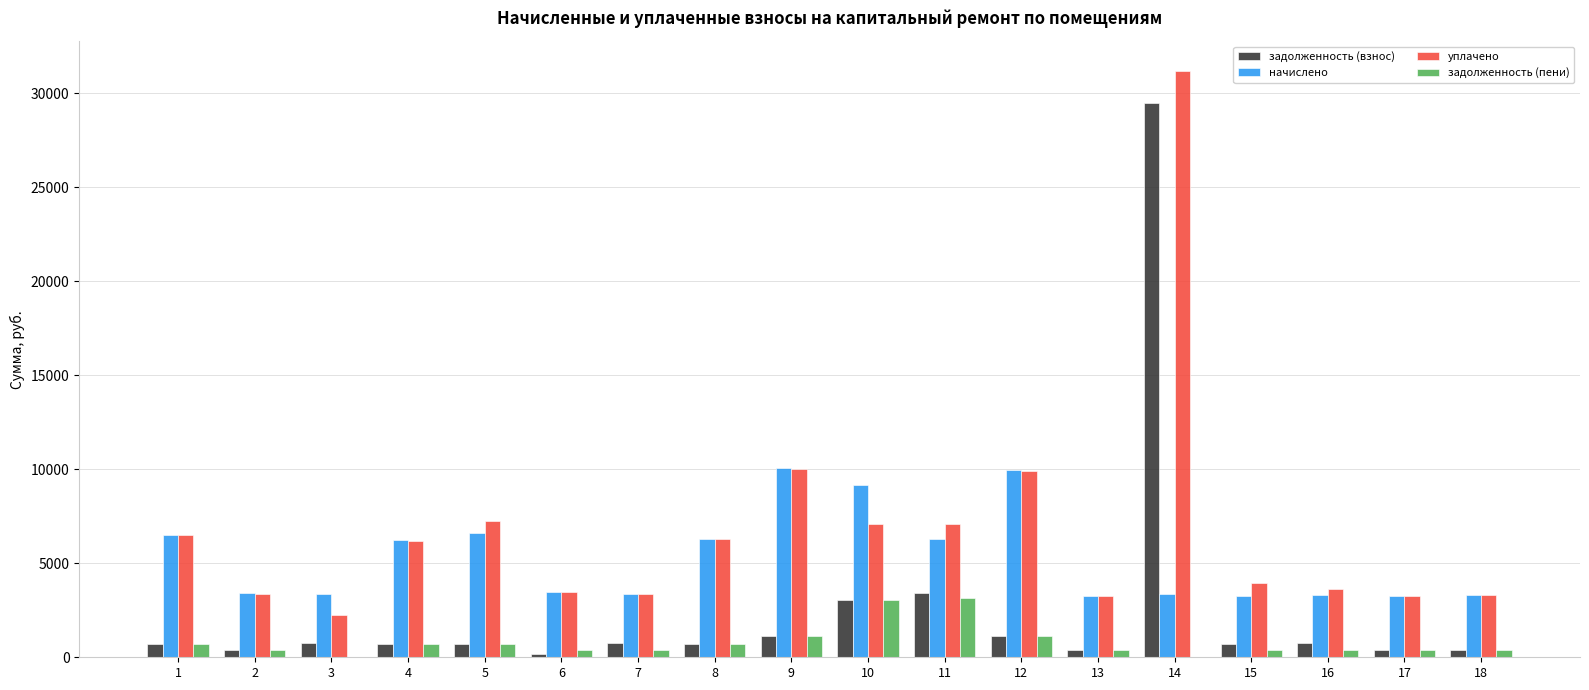

Which series has the largest total across all categories?

уплачено